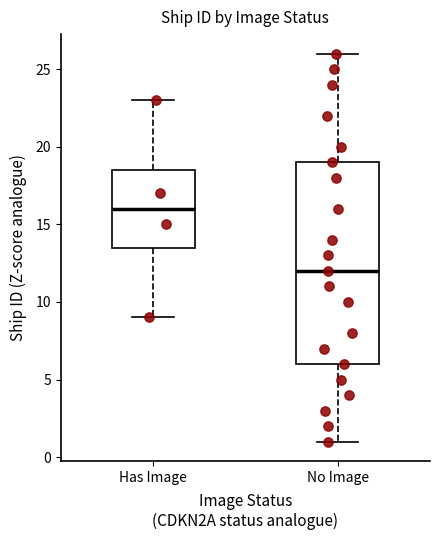

Reading left to right, transcribe this box plot: for each box, give where its median line is, the range the box spans, and where its two whiskers end, as read against the y-axis. The values are not printed on the chart, so give them approximately, as read against the axis.

Has Image: median 16.0, box 13.5 to 18.5, whiskers 9.0 to 23.0
No Image: median 12.0, box 6.0 to 19.0, whiskers 1.0 to 26.0